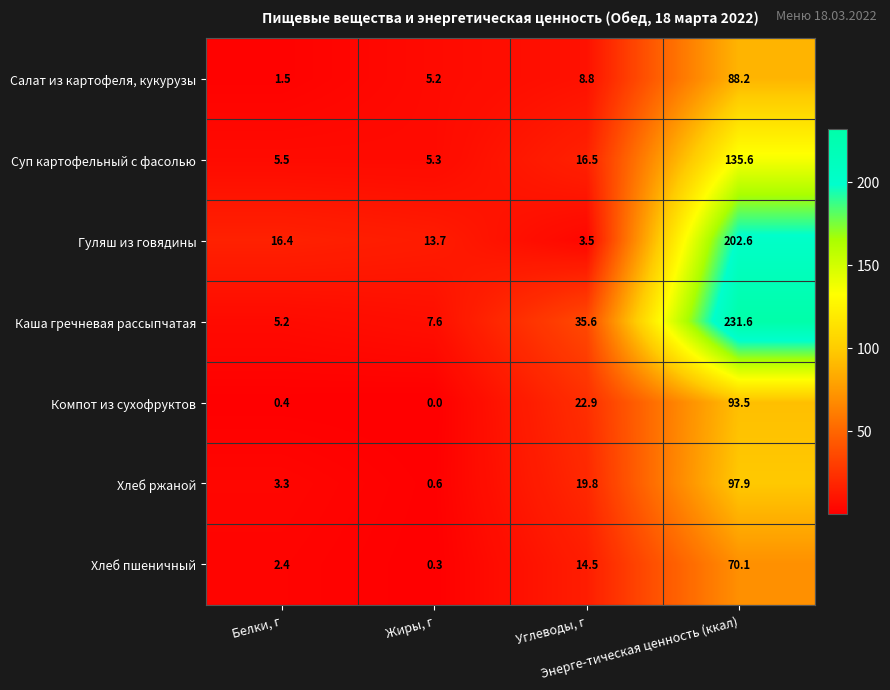

What is the difference between the highest and lowest values at Энерге-тическая ценность (ккал)?

161.5